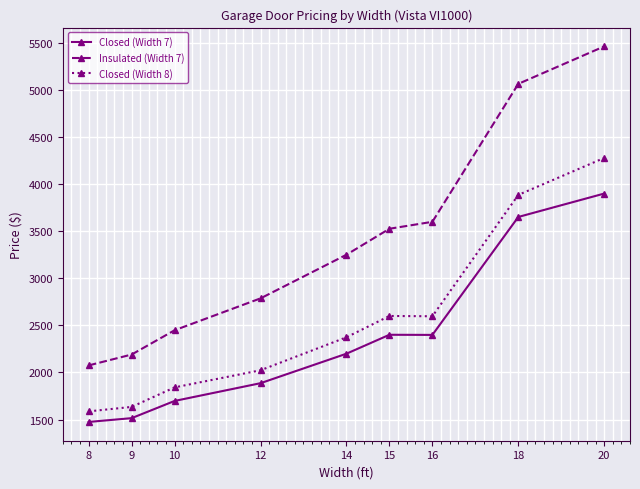

At how many categories does at least one series exceed 2226?

7